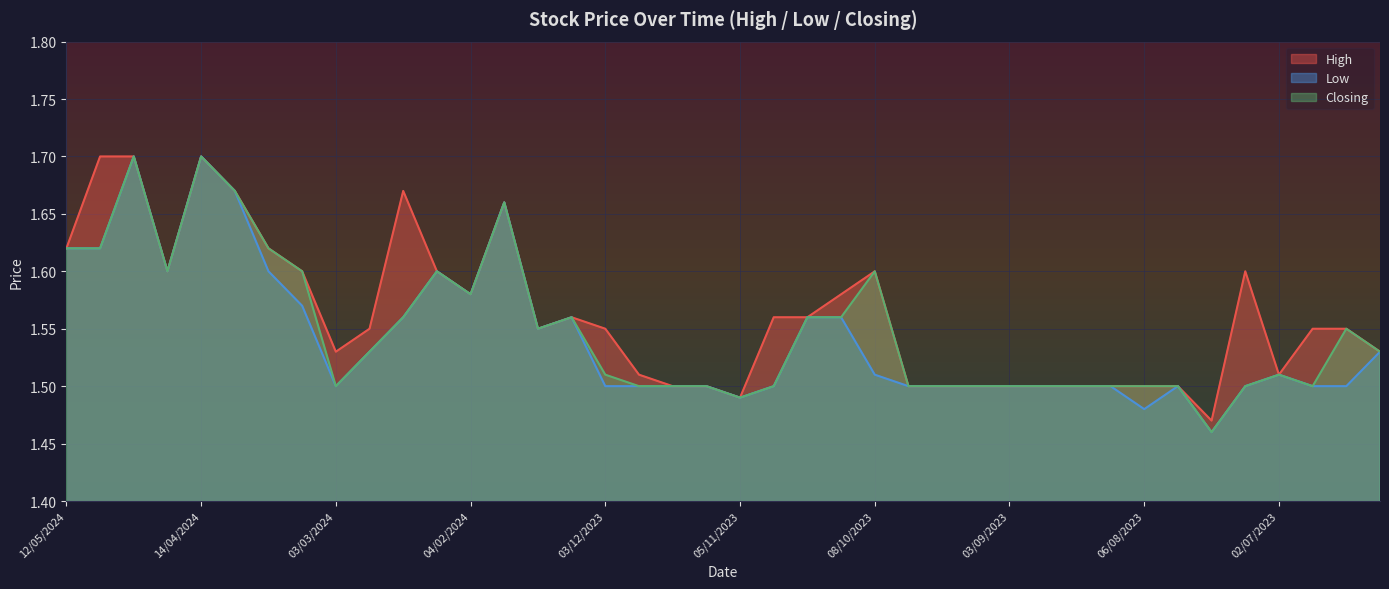

True or false: Closing and High intersect in this chart.

False